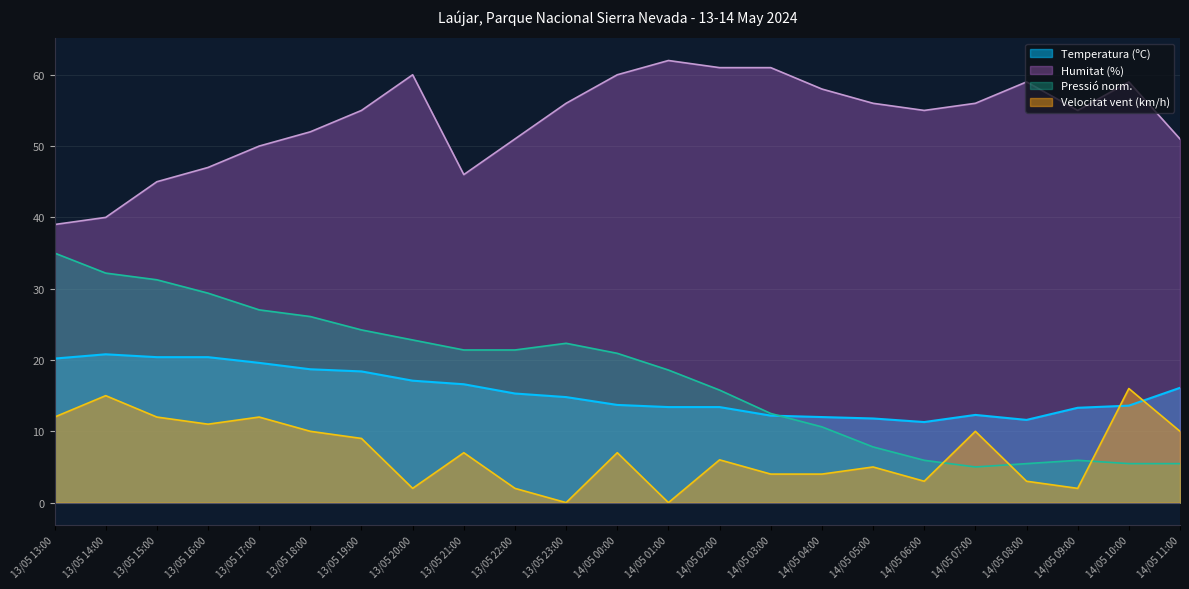

At 14/05 02:00, list the series in order from largest to smallest.

Humitat (%), Pressió norm., Temperatura (ºC), Velocitat vent (km/h)